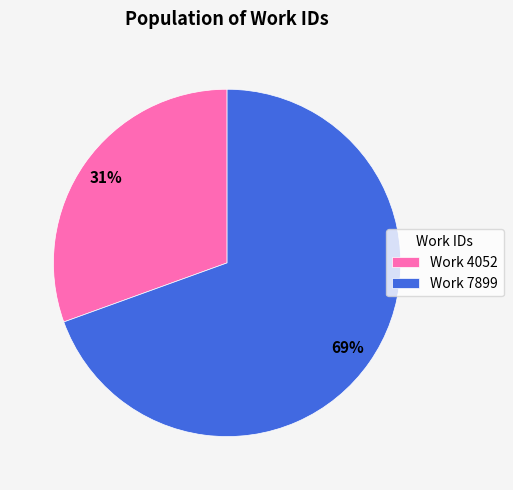

Rank the categories by value from lowest to highest.

Work 4052, Work 7899